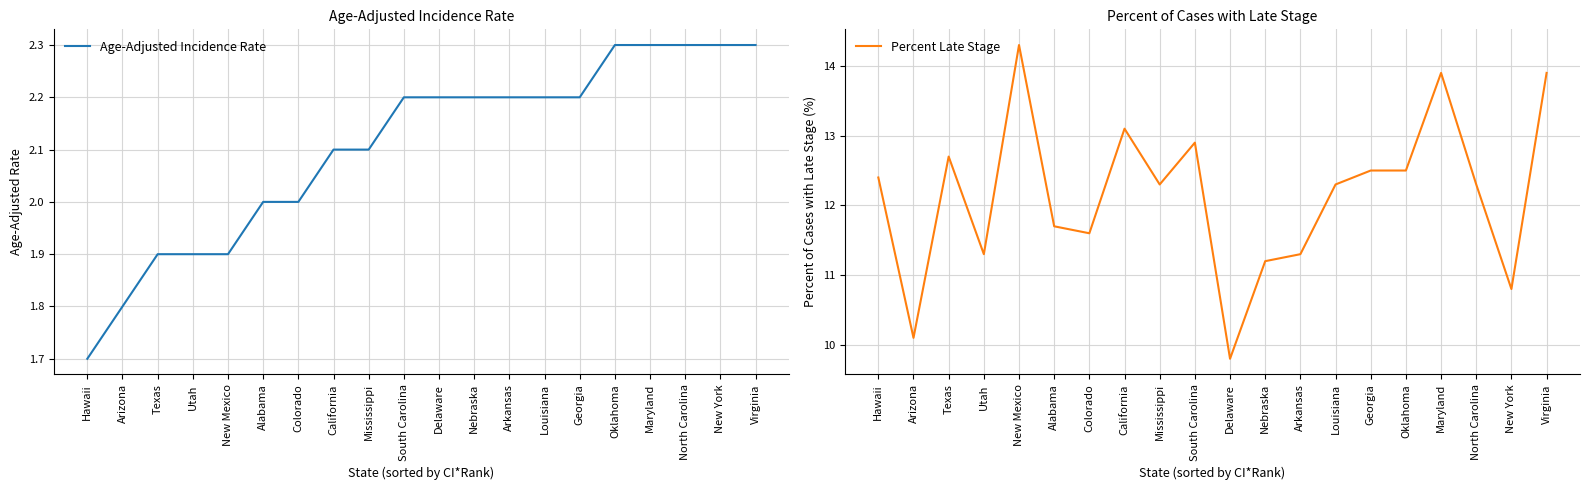

Rank the series at California from lowest to highest value.

Age-Adjusted Incidence Rate, Percent Late Stage